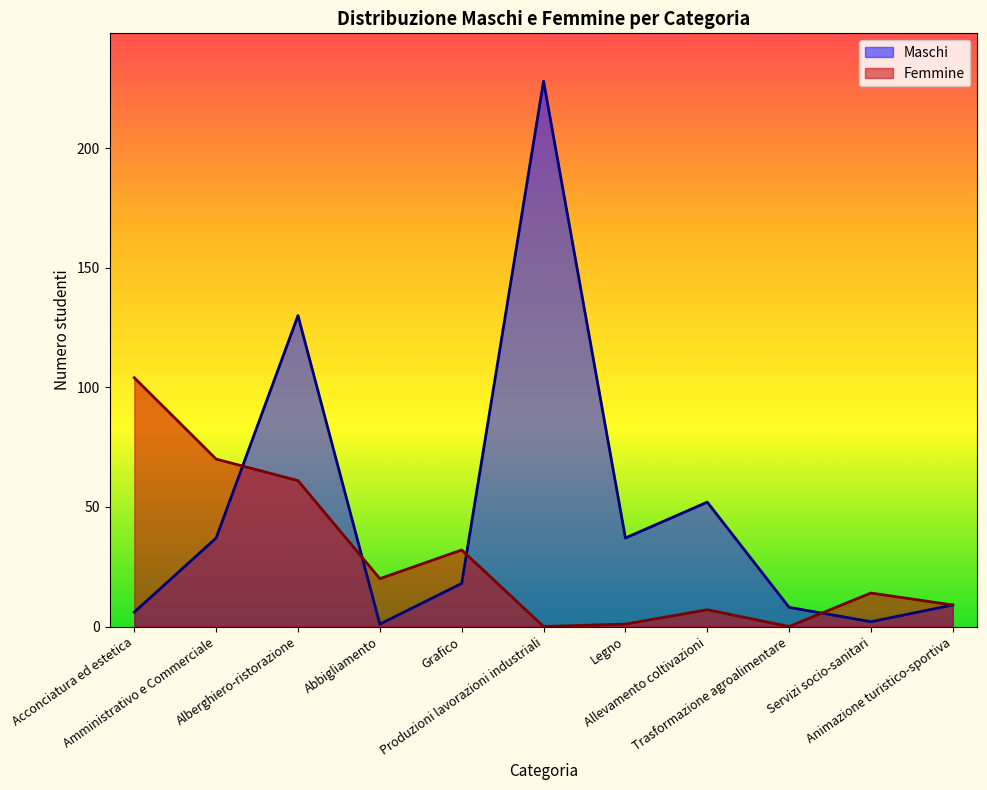

Which series has the widest spread of values?

Maschi